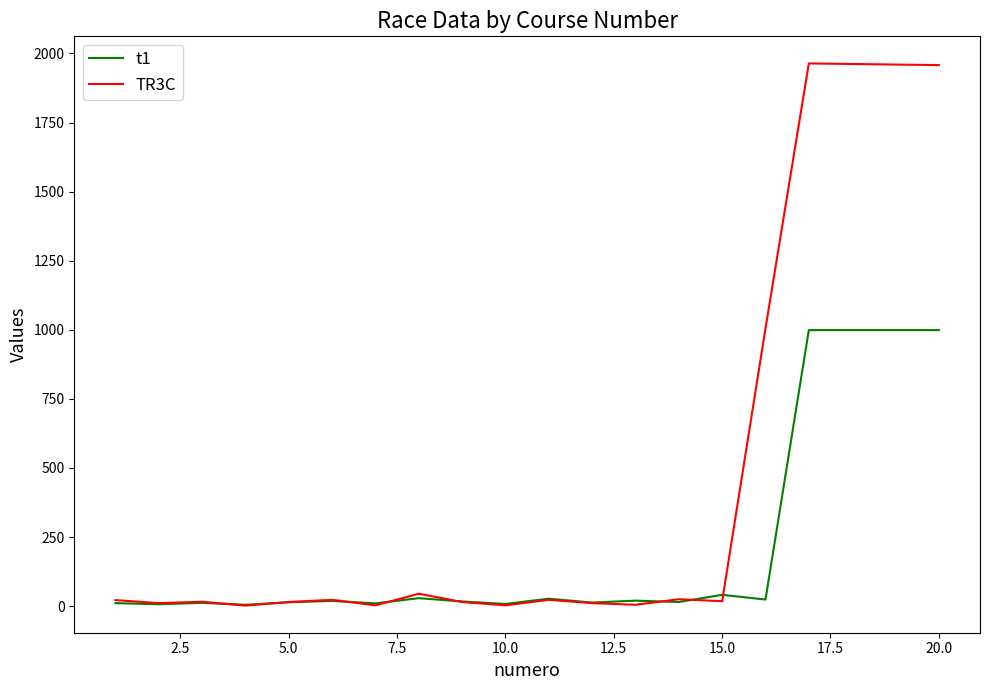

After their last crossing, which series has the higher values: TR3C or t1?

TR3C